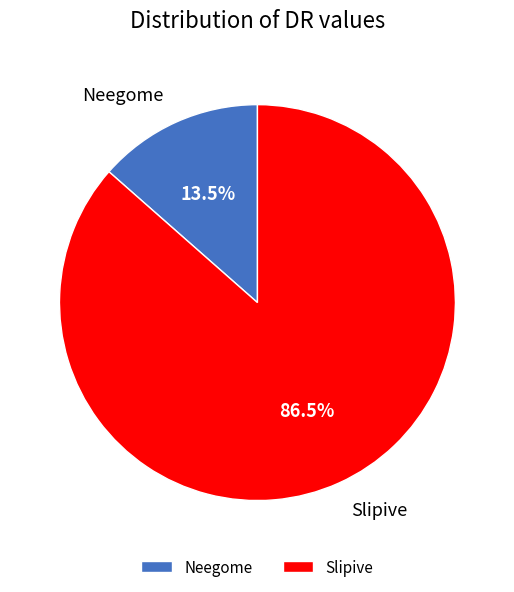

Approximately how many times larger is the value at Neegome compared to Slipive?

0.2